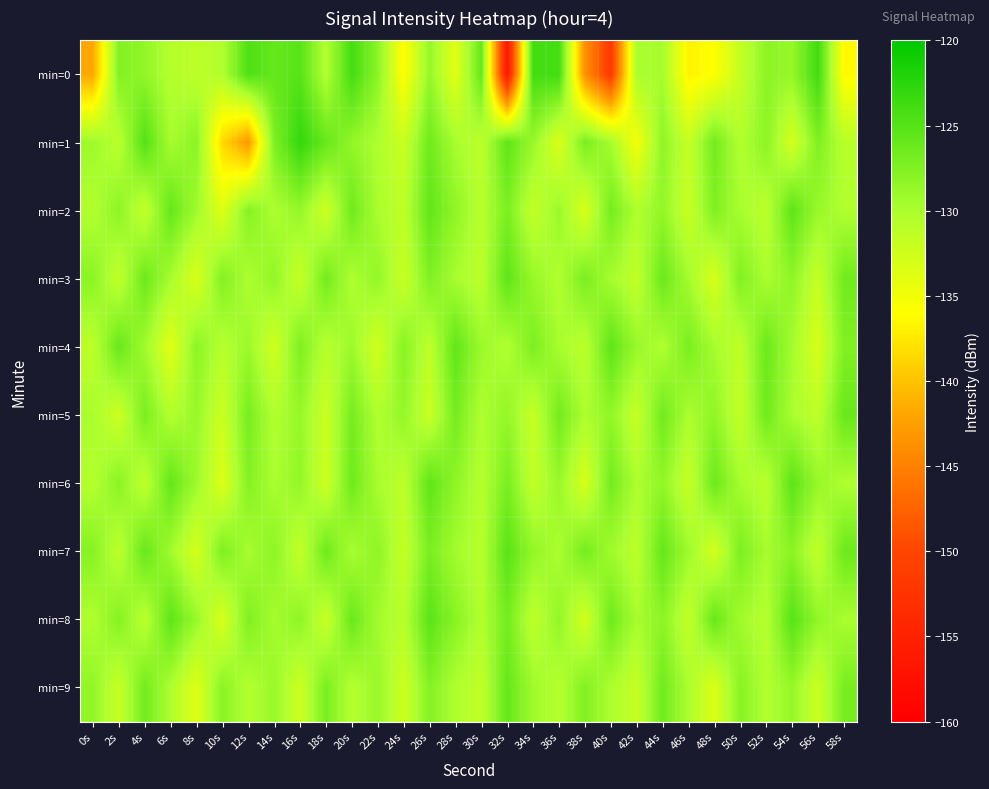

What is the maximum value shown in the chart?

-123.0